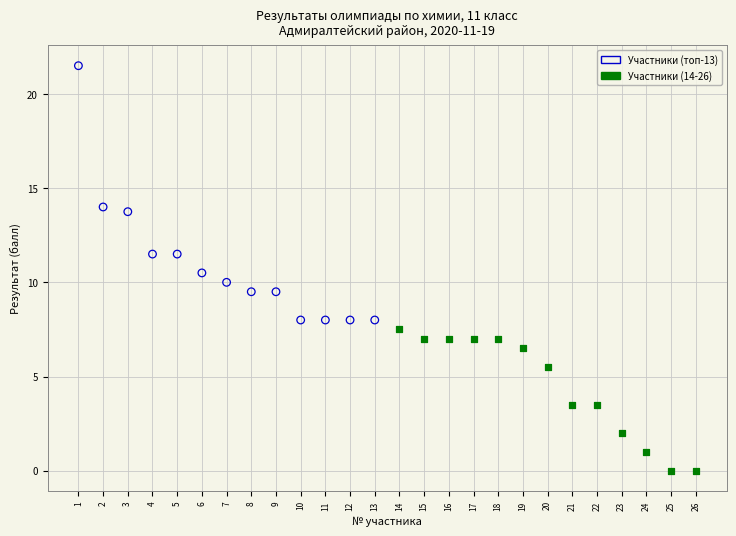

What are all the series names shown in the legend?

Участники (топ-13), Участники (14-26)